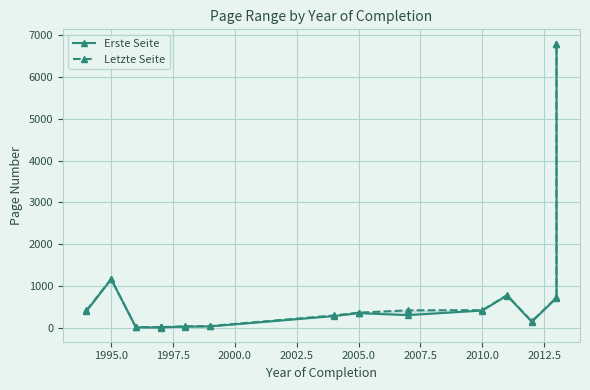

In Erste Seite, how many points are lower than both neighbors (excluding endpoints)?

3